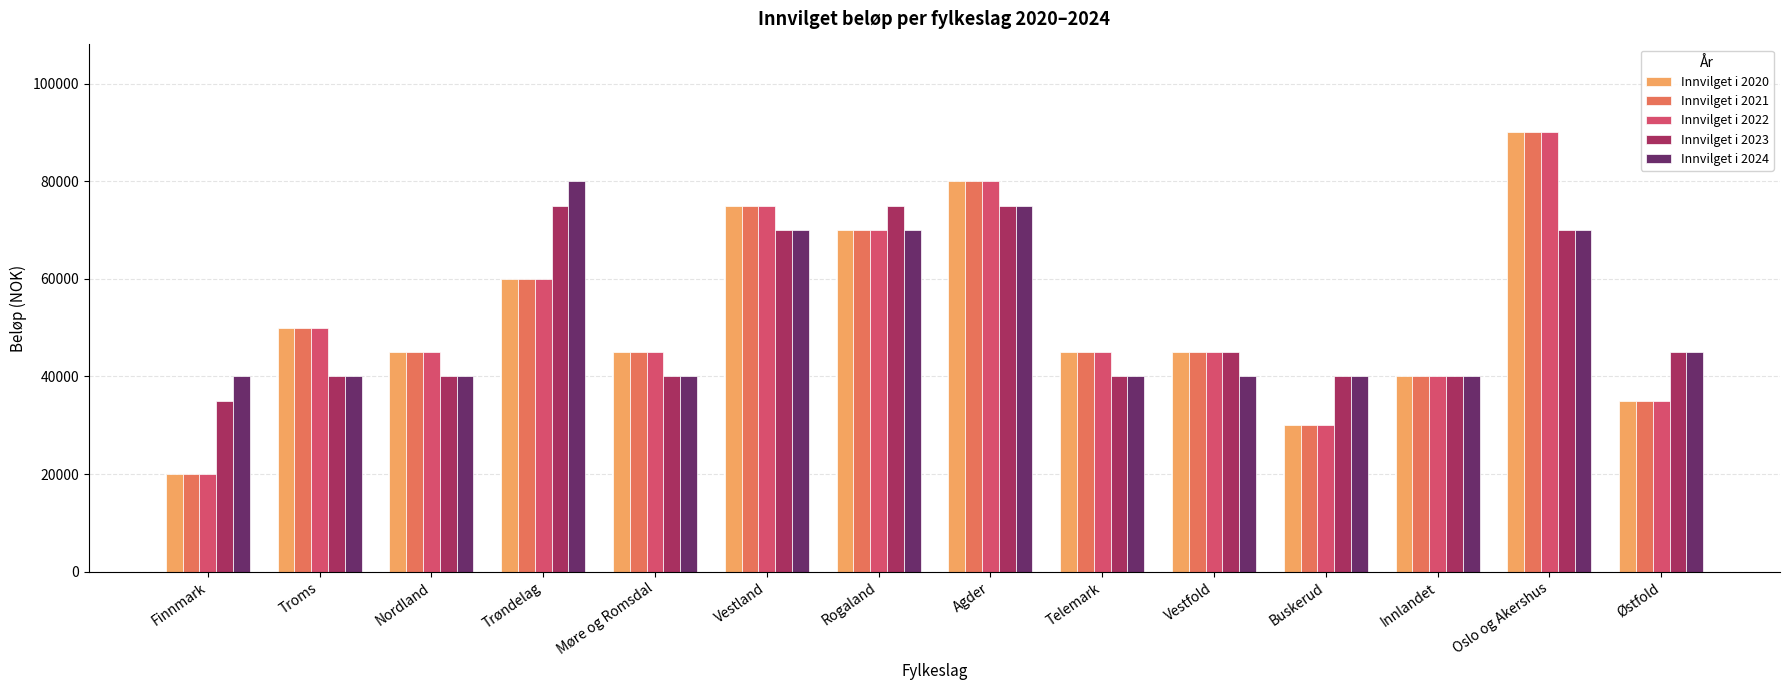

What is the difference between the highest and lowest values at Telemark?

5000